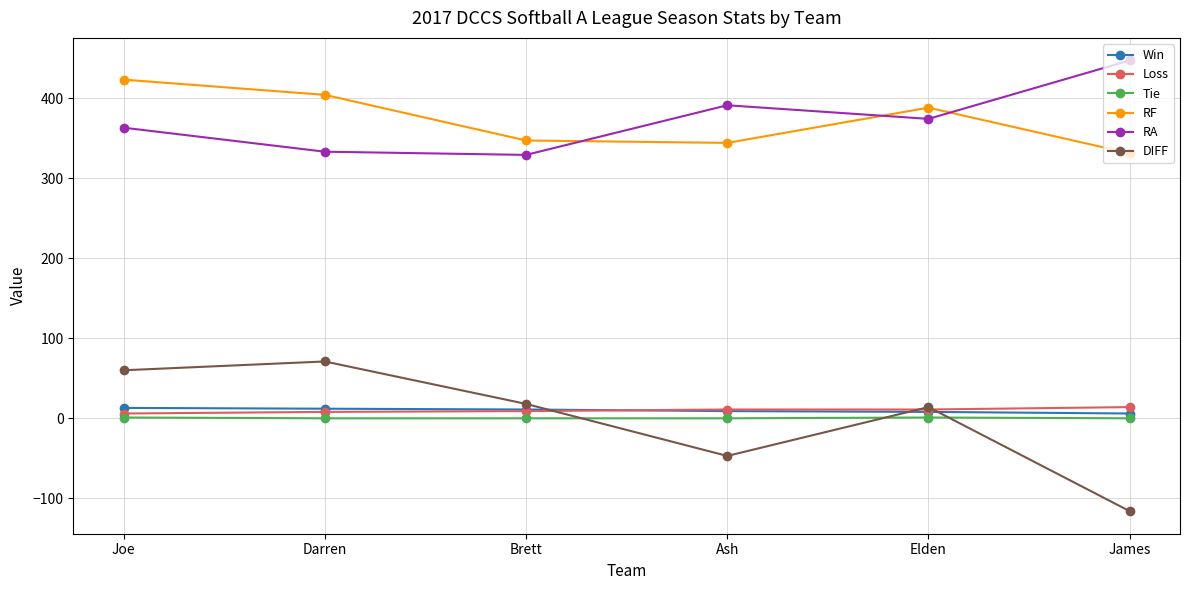

How many categories are shown in the chart?

6